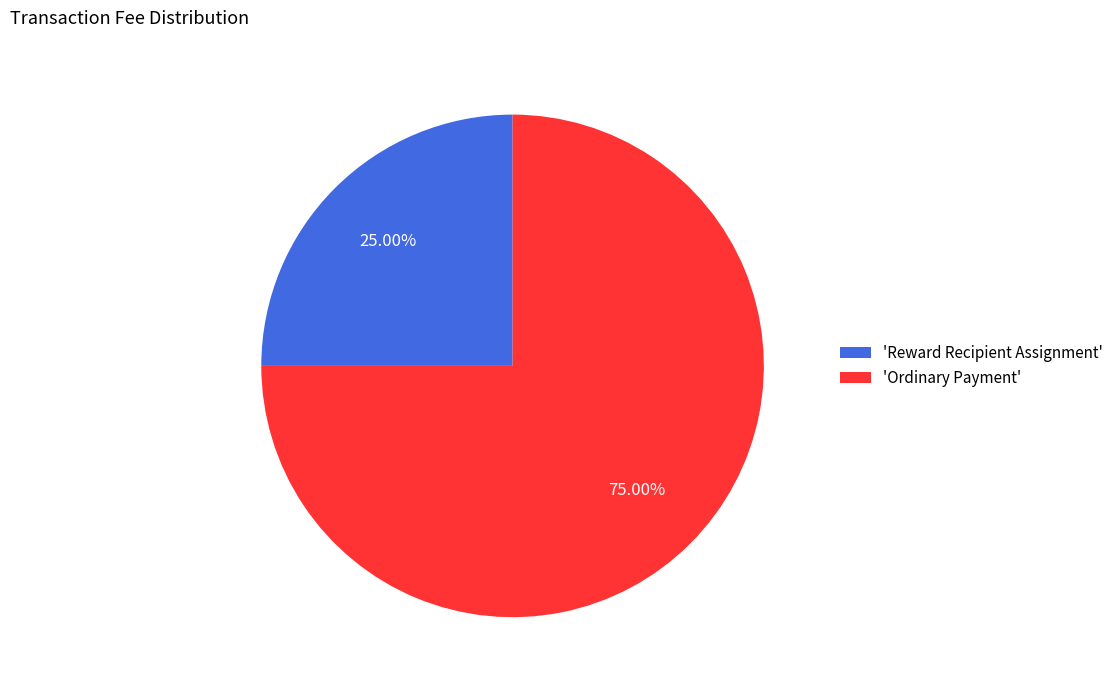

Does any single category account for the majority?

Yes